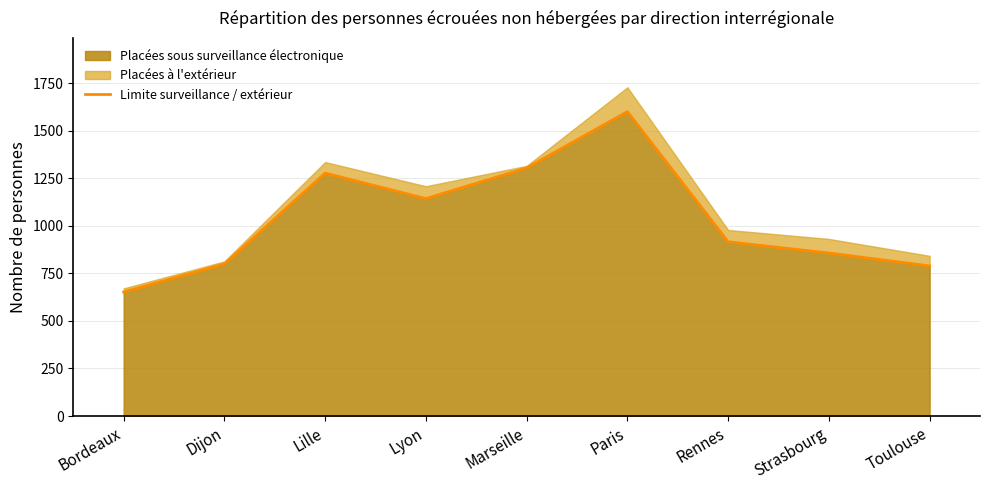

What is the difference between the maximum and minimum values?

948